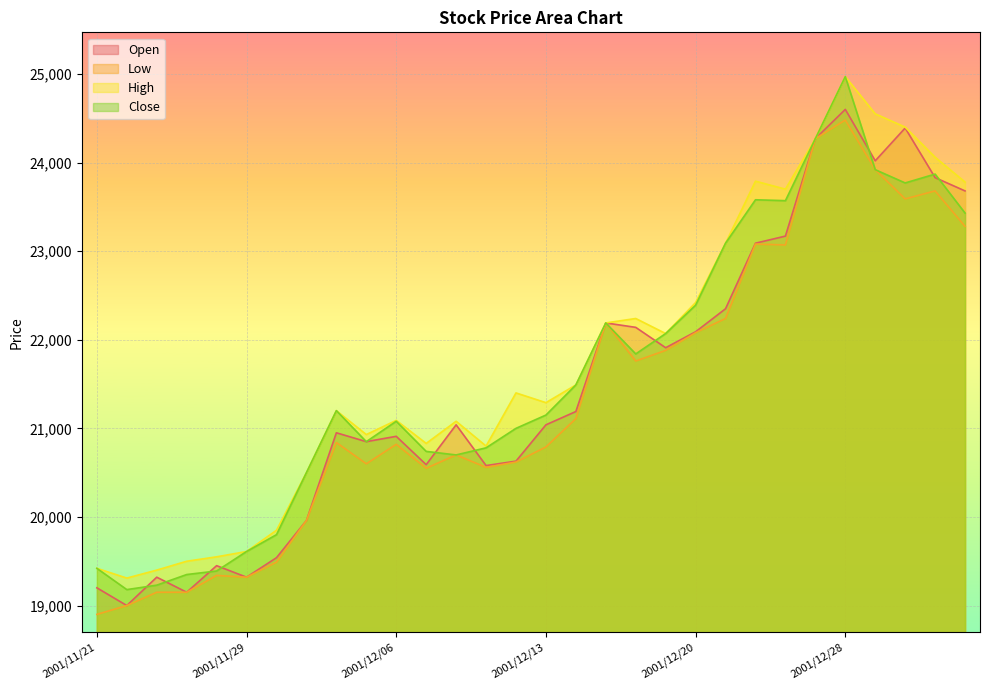

Between 2001/12/13 and 2001/12/27, which series saw the biggest shift?

Low